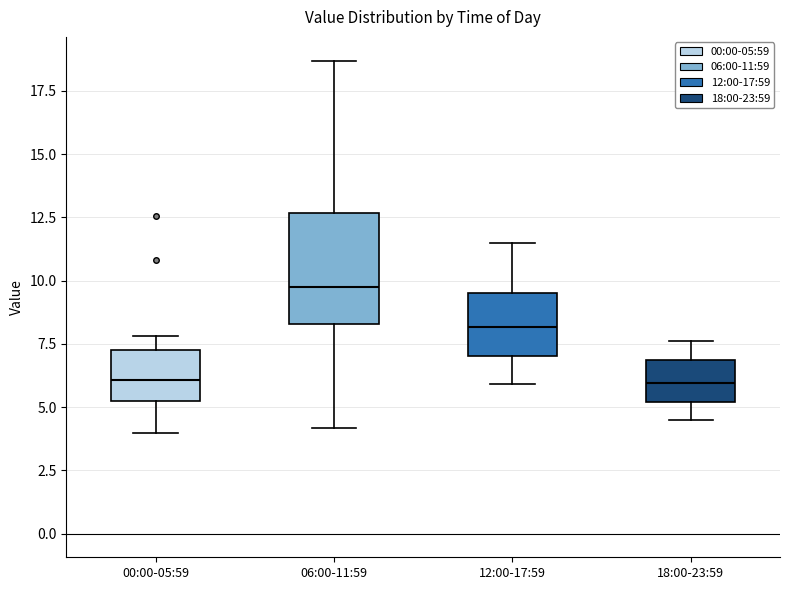

Reading left to right, transcribe this box plot: for each box, give where its median line is, the range the box spans, and where its two whiskers end, as read against the y-axis. The values are not printed on the chart, so give them approximately, as read against the axis.

00:00-05:59: median 6.0, box 5.5 to 7.0, whiskers 4.0 to 8.0
06:00-11:59: median 10.0, box 8.5 to 12.5, whiskers 4.0 to 18.5
12:00-17:59: median 8.0, box 7.0 to 9.5, whiskers 6.0 to 11.5
18:00-23:59: median 6.0, box 5.0 to 7.0, whiskers 4.5 to 7.5